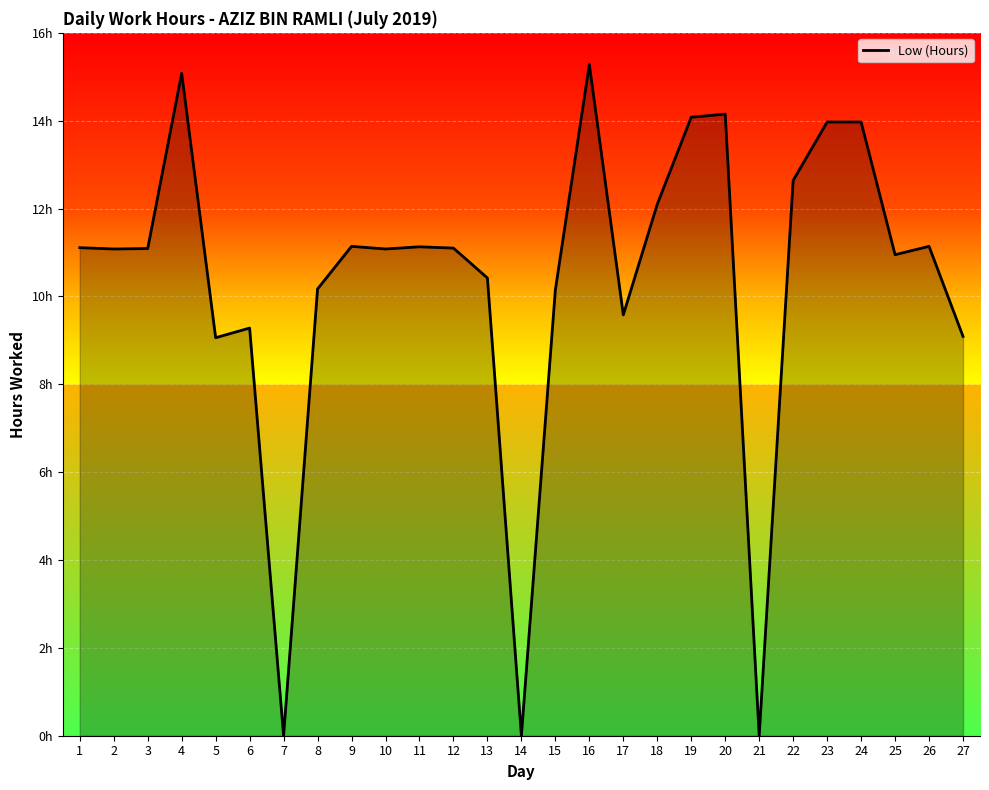

Rank the categories by value from highest to lowest.

16, 4, 20, 19, 23, 24, 22, 18, 9, 26, 11, 1, 12, 3, 2, 10, 25, 13, 8, 15, 17, 6, 27, 5, 7, 14, 21